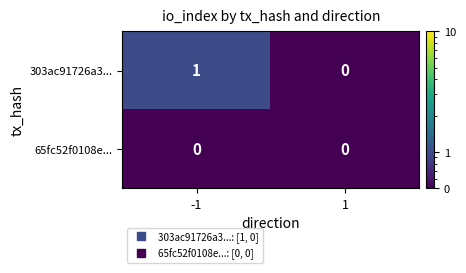

Which series has the largest total across all categories?

303ac91726a3...